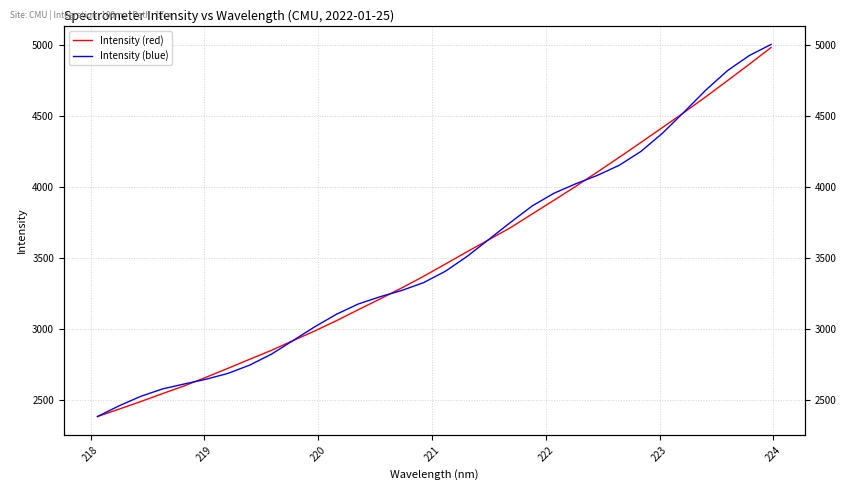

Rank the series by their average value, from lowest to highest.

Intensity (red), Intensity (blue)